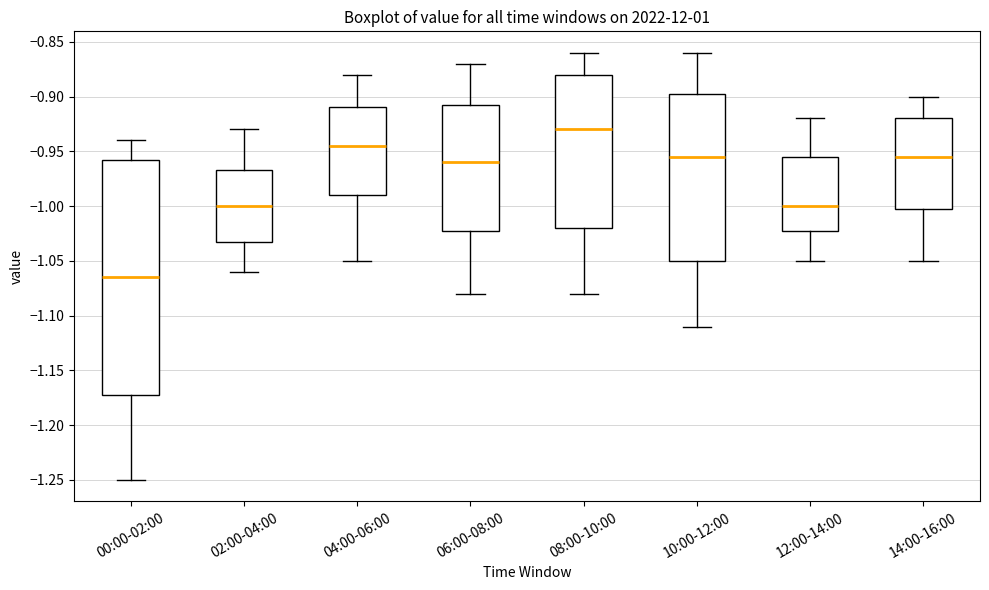

Where does the upper whisker of the box for 00:00-02:00 end on the y-axis? The values are not printed on the chart, so give them approximately, as read against the axis.

-0.940